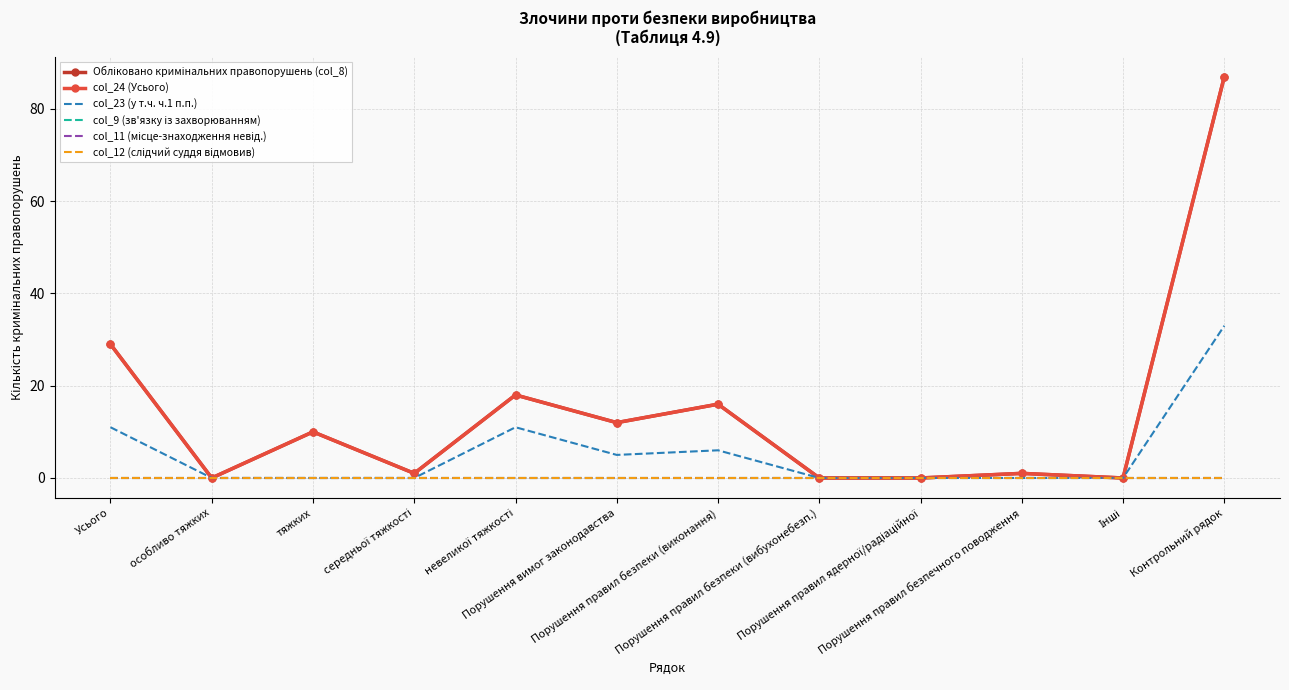

True or false: col_11 (місце-знаходження невід.) and col_9 (зв'язку із захворюванням) intersect in this chart.

False